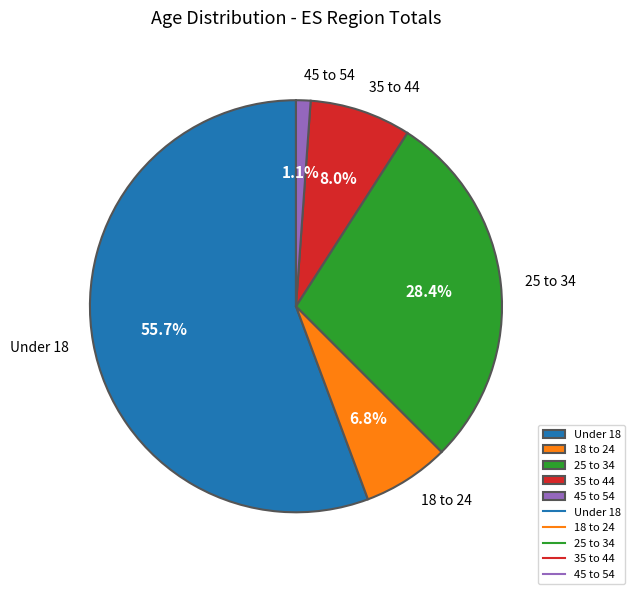

Which slice is the smallest?

45 to 54